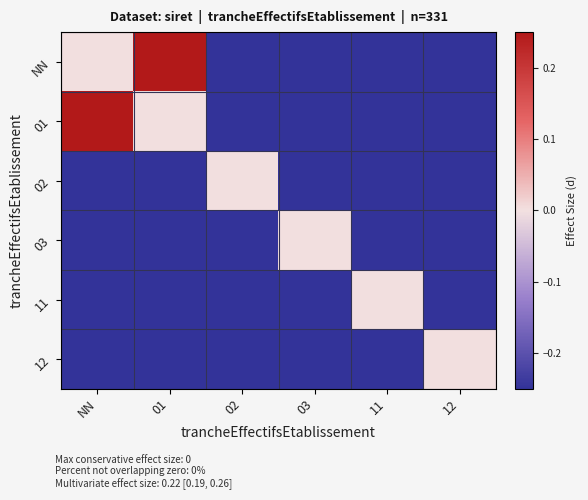

At 03, list the series in order from smallest to largest.

NN, 01, 02, 11, 12, 03